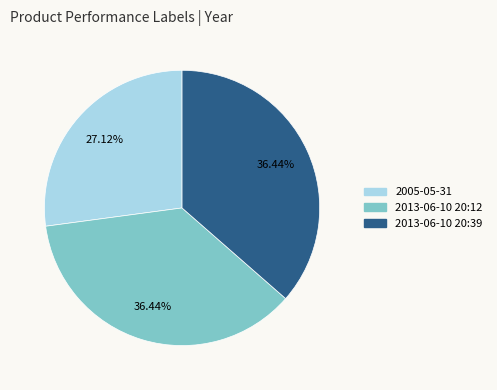

True or false: 2013-06-10 20:39 accounts for 36% of the total.

True